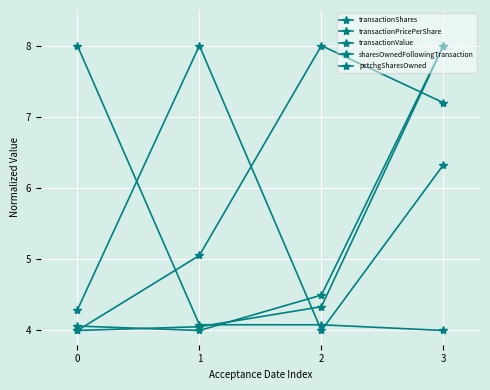

Reading left to right, list all the values displayed in this chart.

transactionShares: 4.1	4.0	4.5	8.0
transactionPricePerShare: 4.3	8.0	4.0	6.3
transactionValue: 4.0	4.1	4.3	8.0
sharesOwnedFollowingTransaction: 4.0	5.1	8.0	7.2
pctchgSharesOwned: 8.0	4.1	4.1	4.0